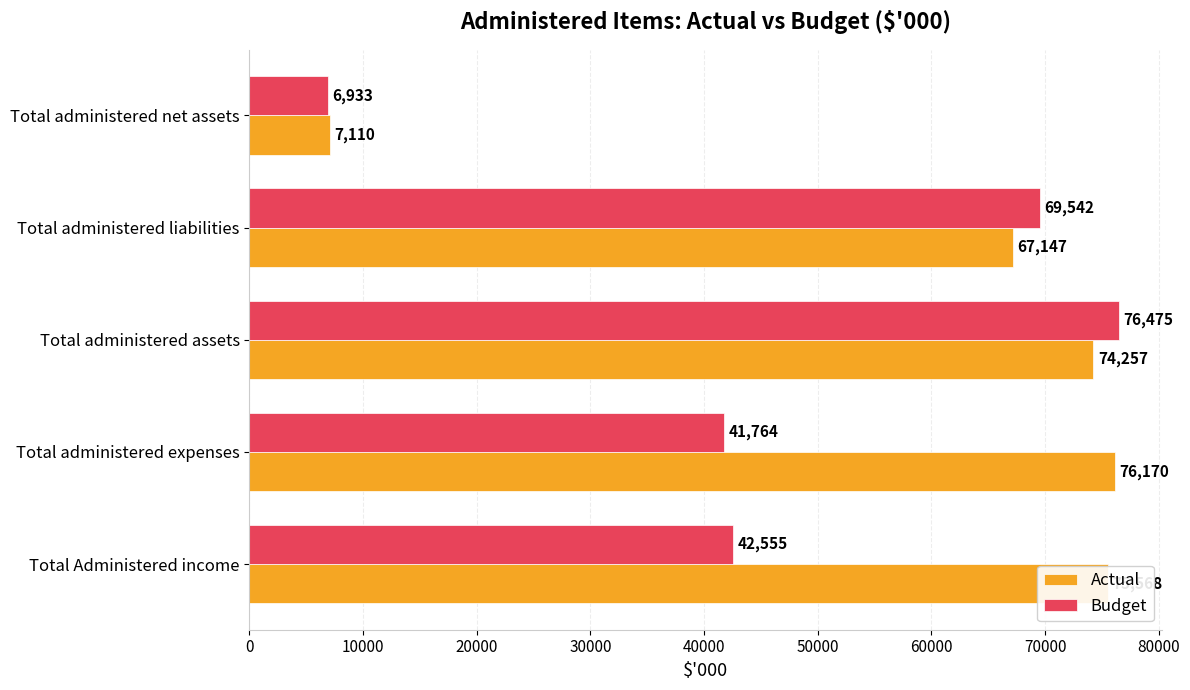

The Actual series shows 76170 at Total administered expenses. True or false?

True